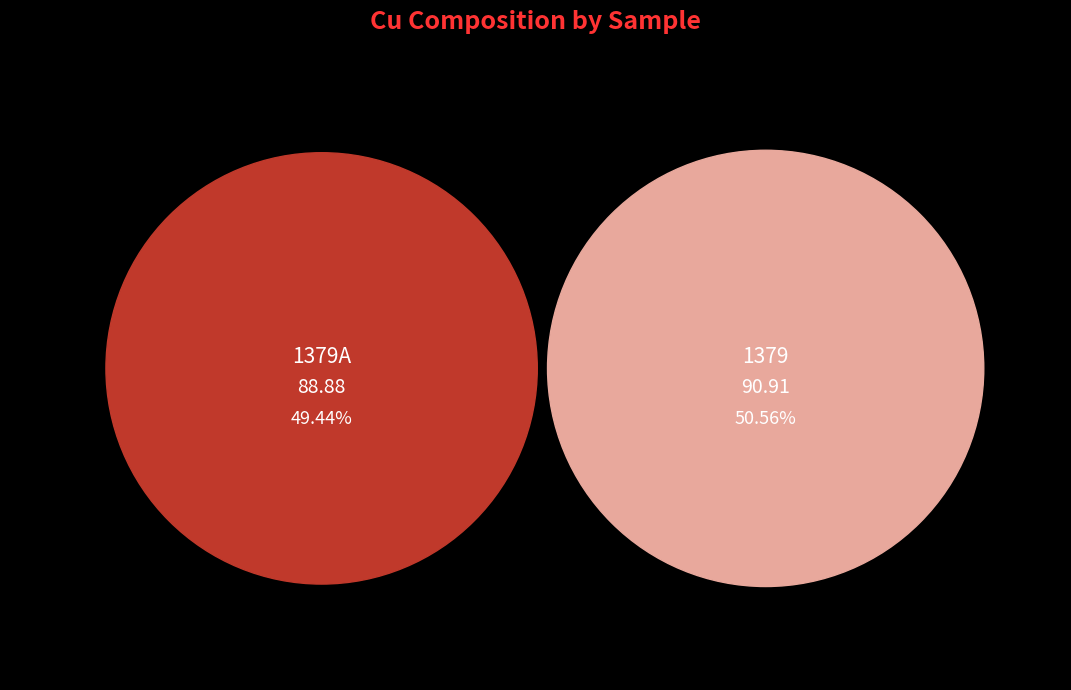

What percentage is NOT represented by 1379?

49.4%